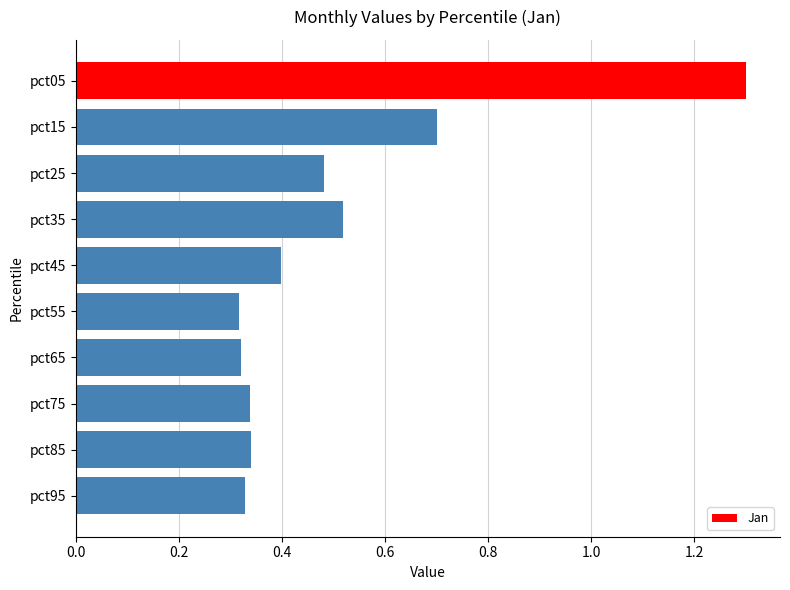

Count the values in the range 0 to 1.

9